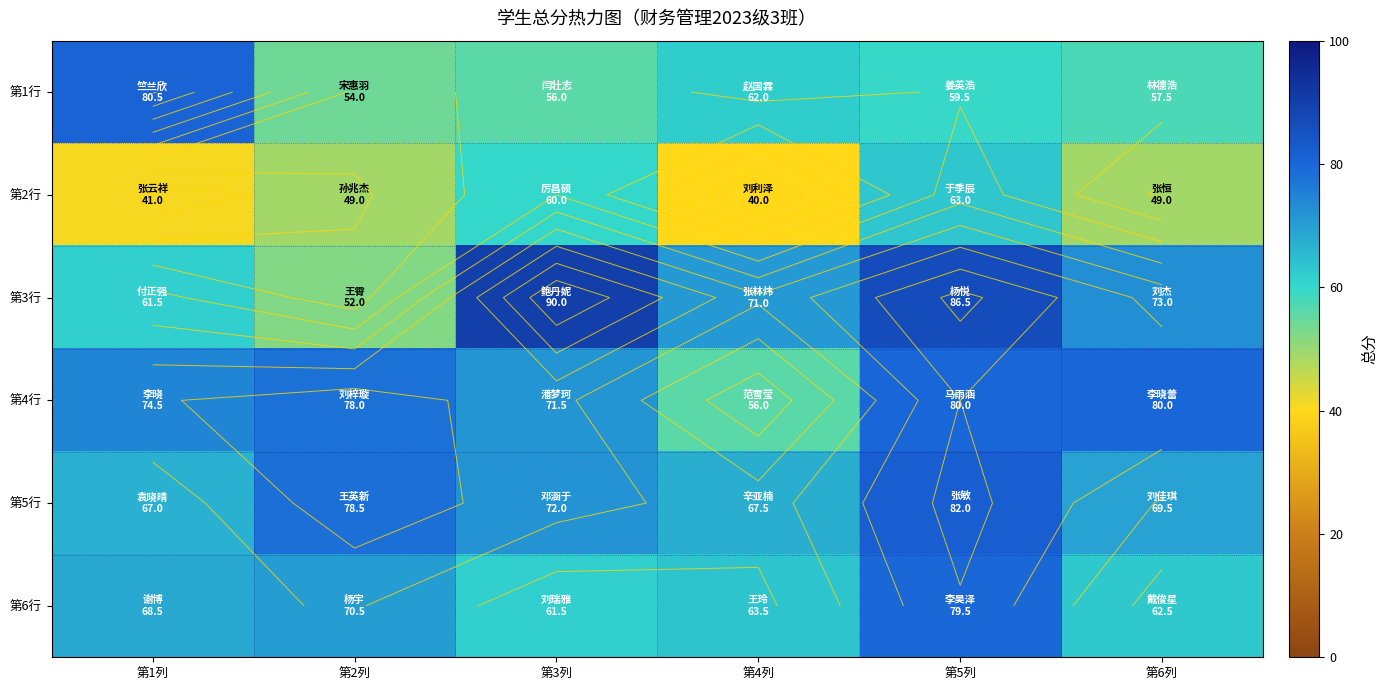

What is the sum of the 第6行 values at 第1列 and 第3列?

130.0